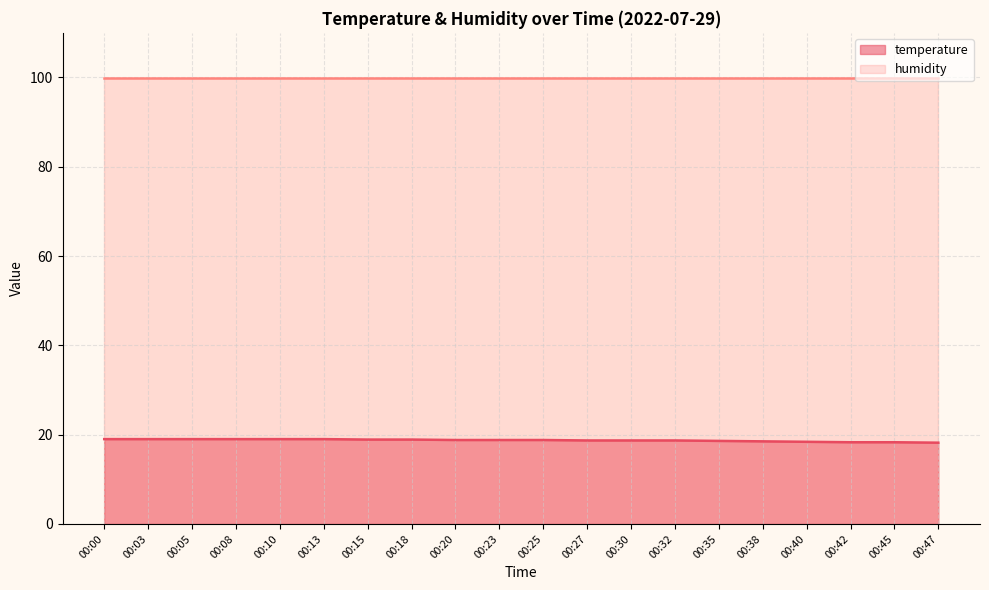

What is the difference between the maximum and minimum values?

0.8